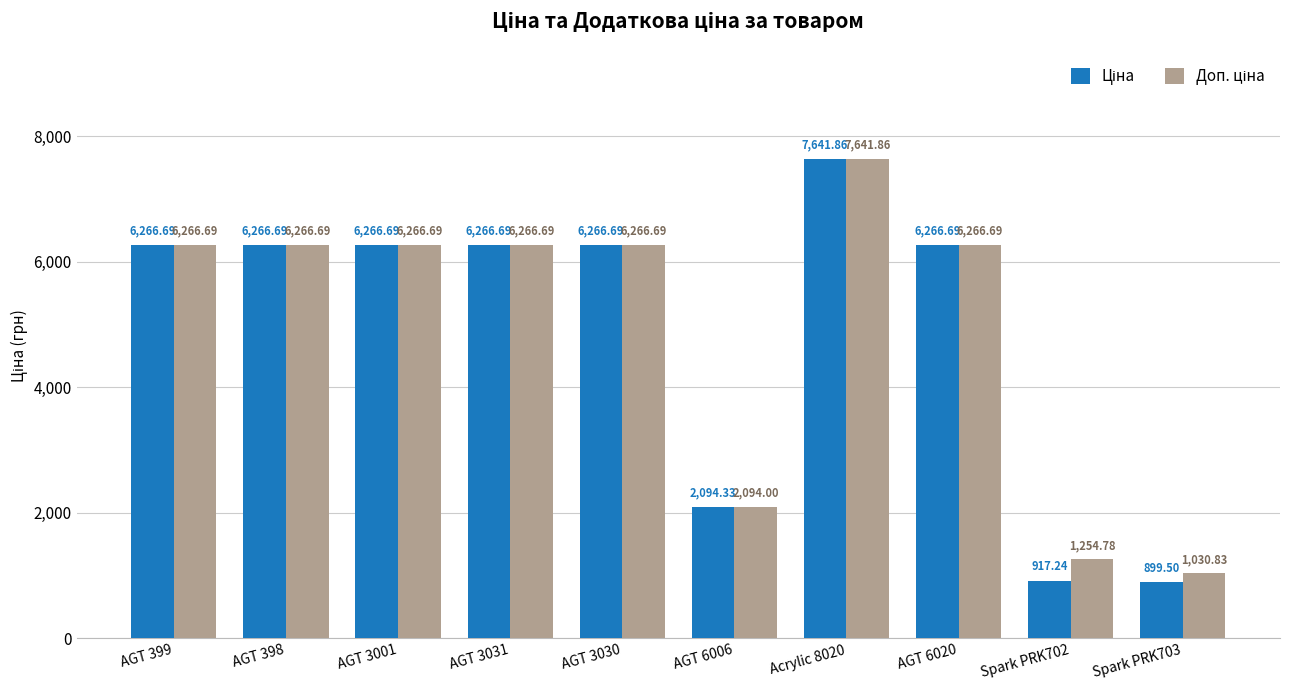

At which category is the sum across all series the highest?

Acrylic 8020